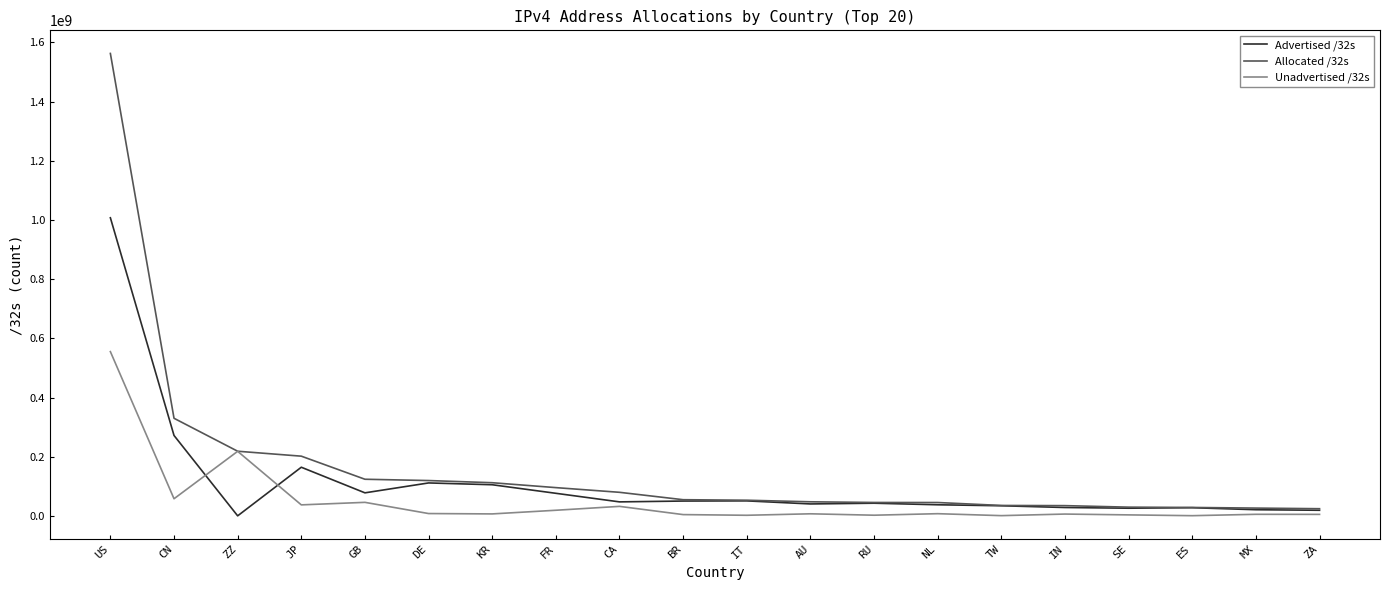

The Allocated /32s series shows 112258560 at KR. True or false?

True